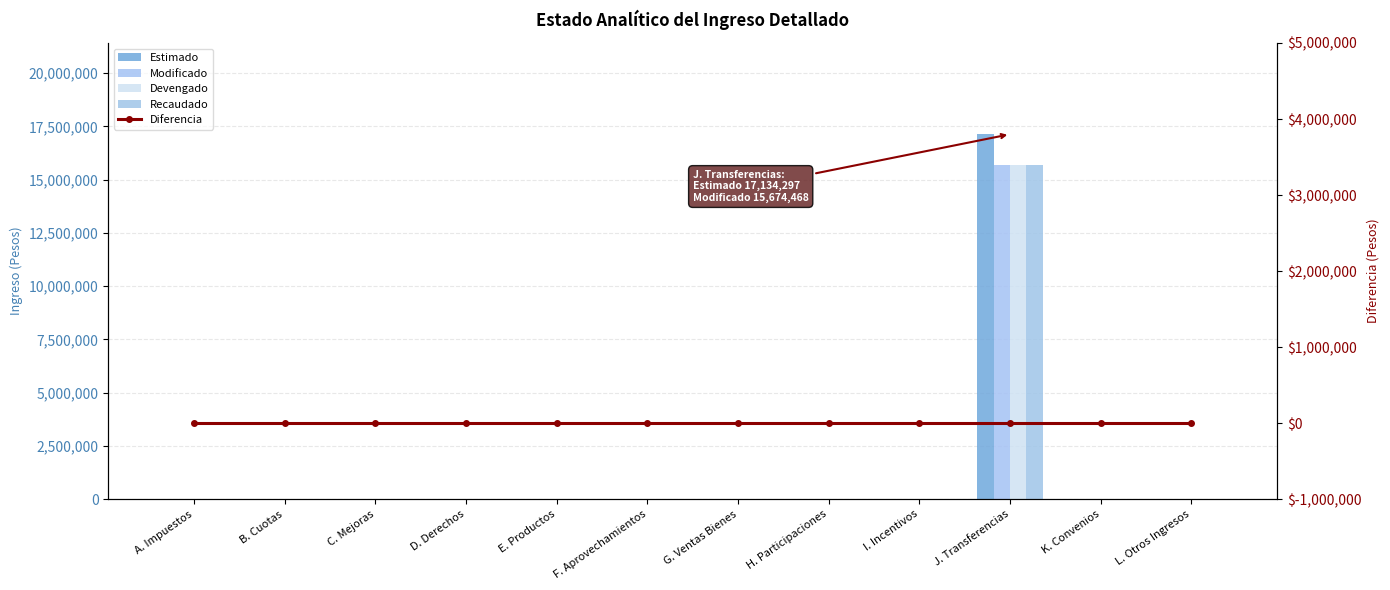

What position from the right is H. Participaciones?

5